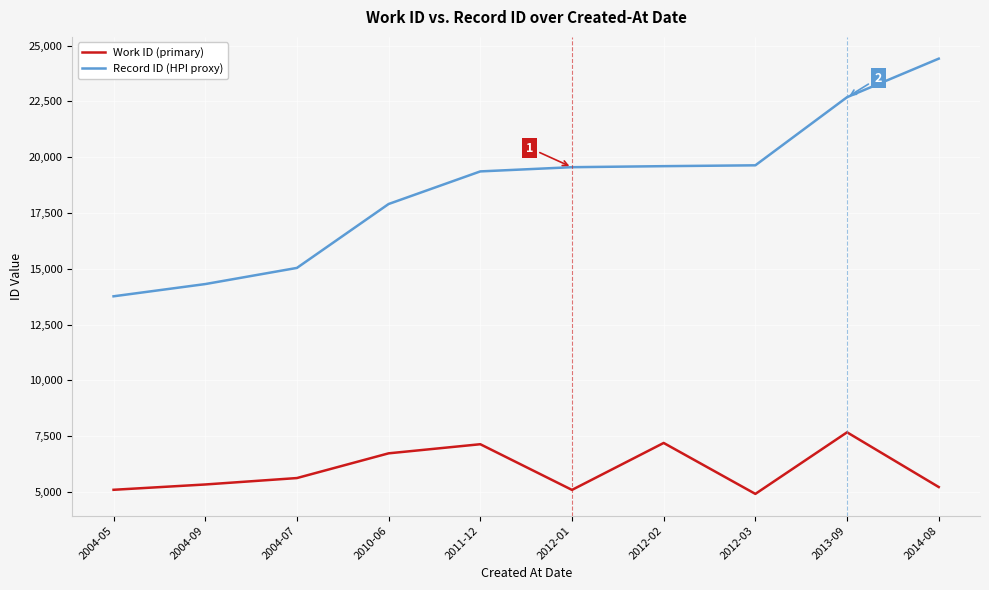

Which series has the widest spread of values?

Record ID (HPI proxy)